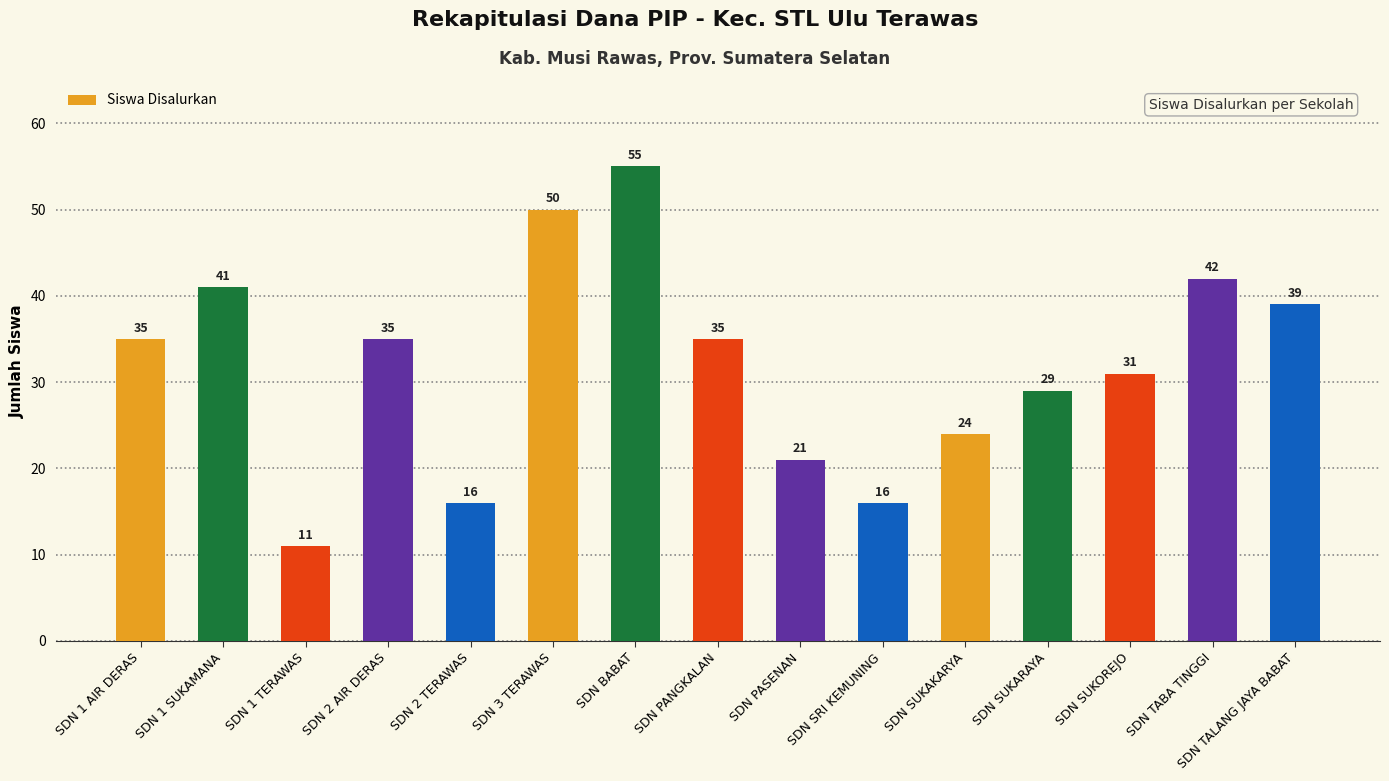

Are the bars horizontal?

No